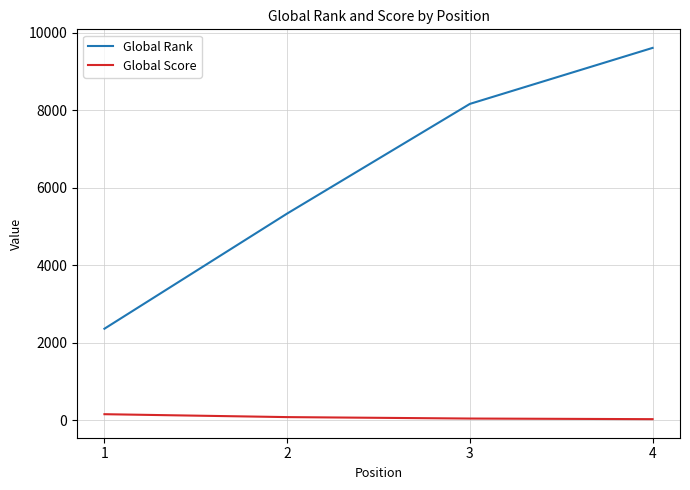

Count the Global Rank values in the range 5330 to 9605.

3